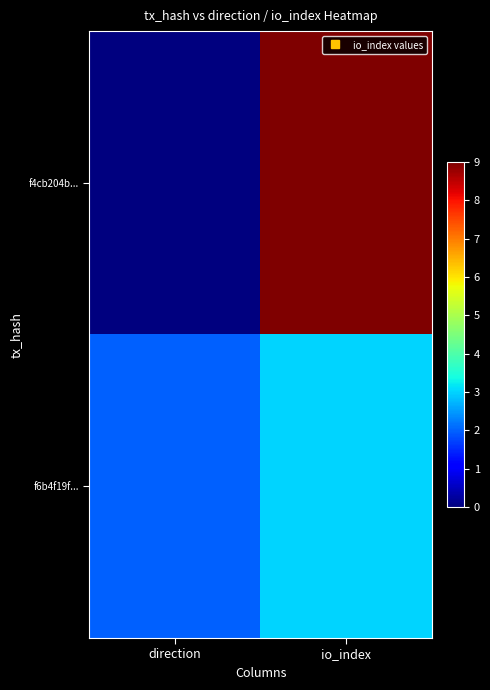

How many distinct data groups are displayed?

2